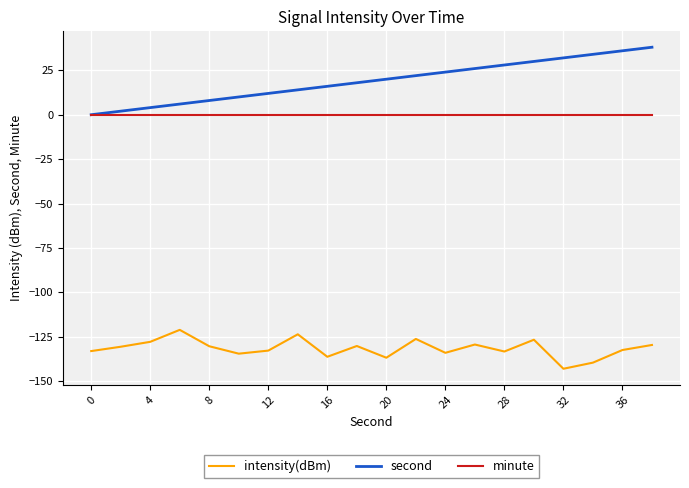

What is the minimum value shown in the chart?

-143.0